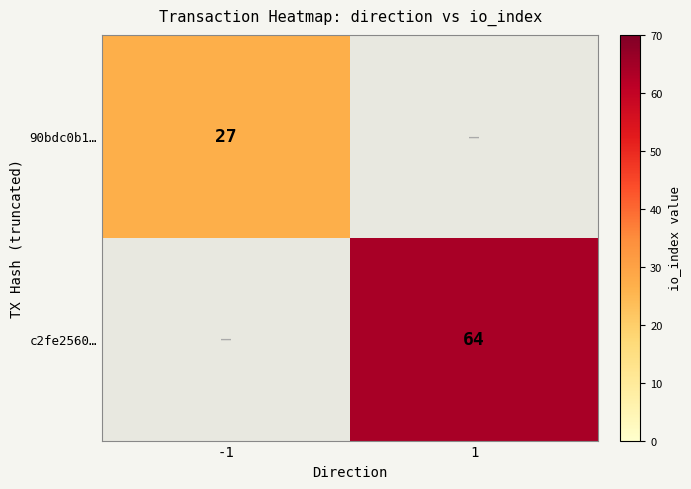

How many categories are shown in the chart?

2